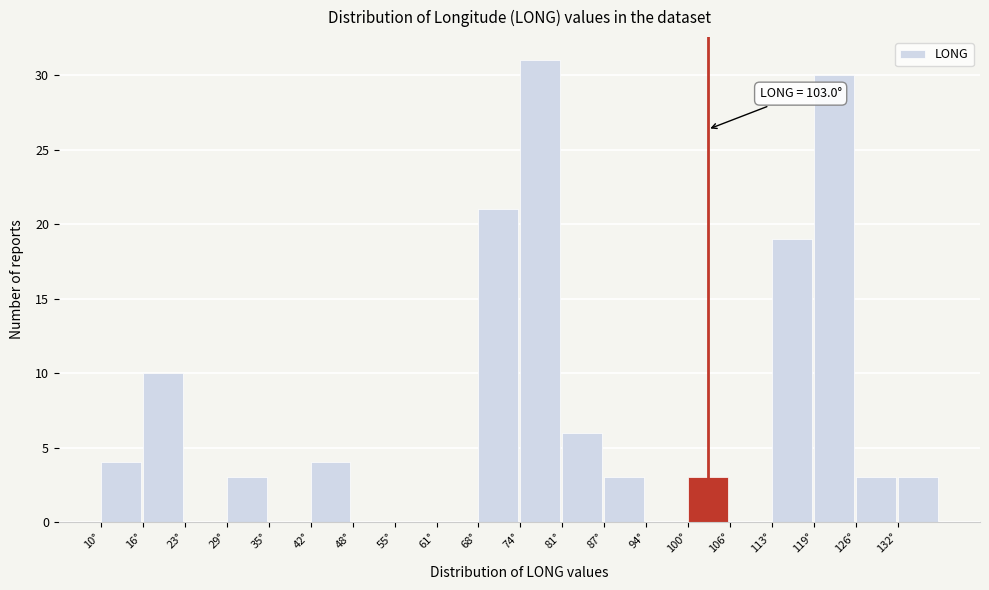

Which range on the x-axis has the tallest bar?

74 to 81